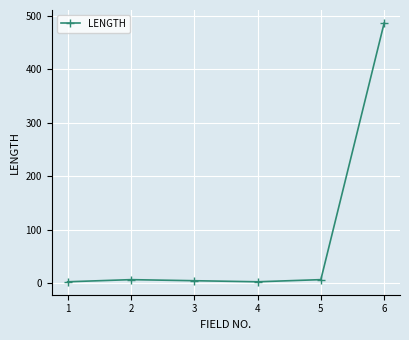

What is the maximum value shown in the chart?

487